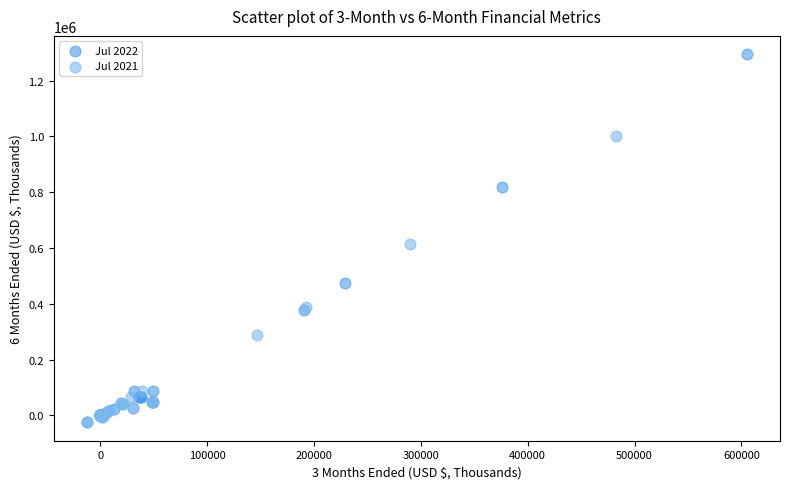

Which series reaches the maximum Y coordinate?

Jul 2022